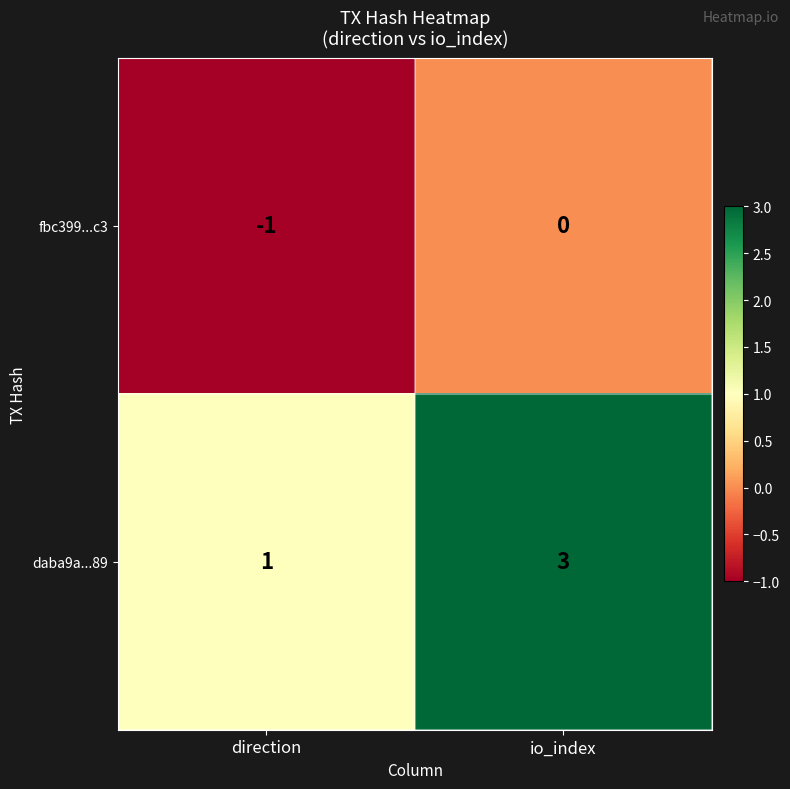

What is the approximate value of daba9a...89 at io_index?

3